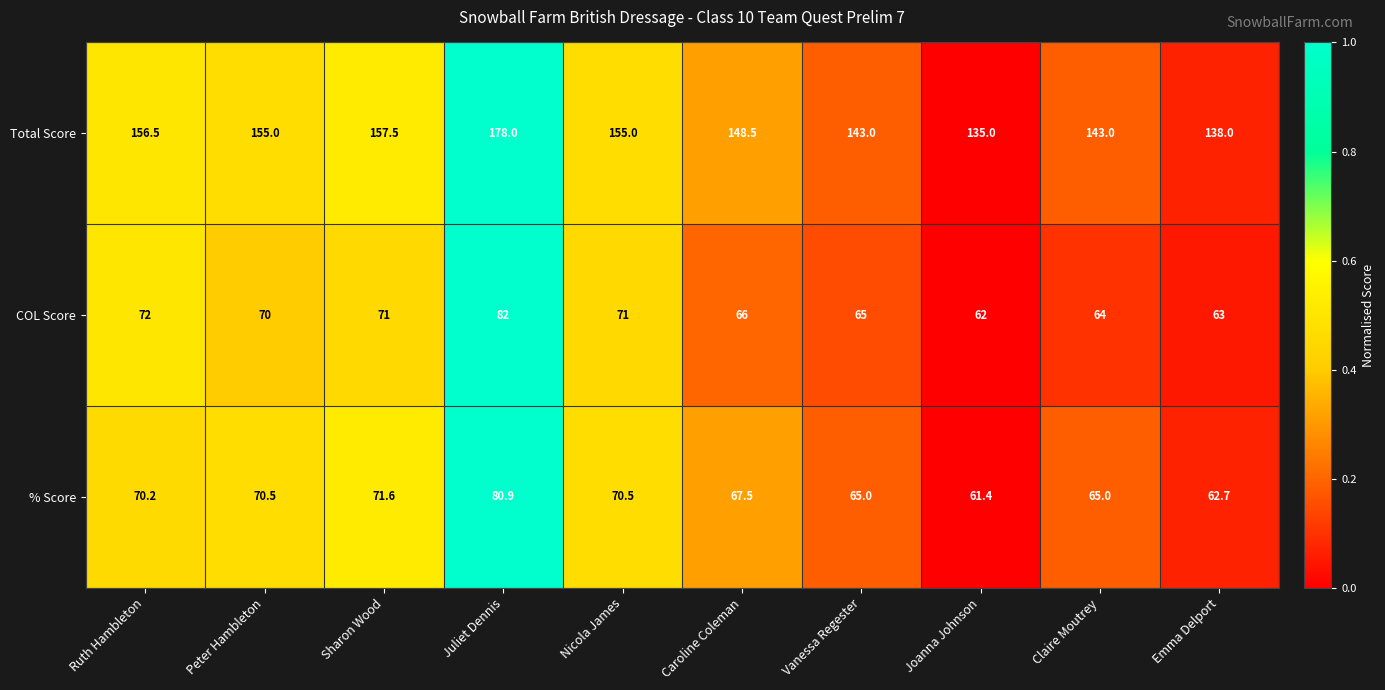

How many data points does each series have?

10